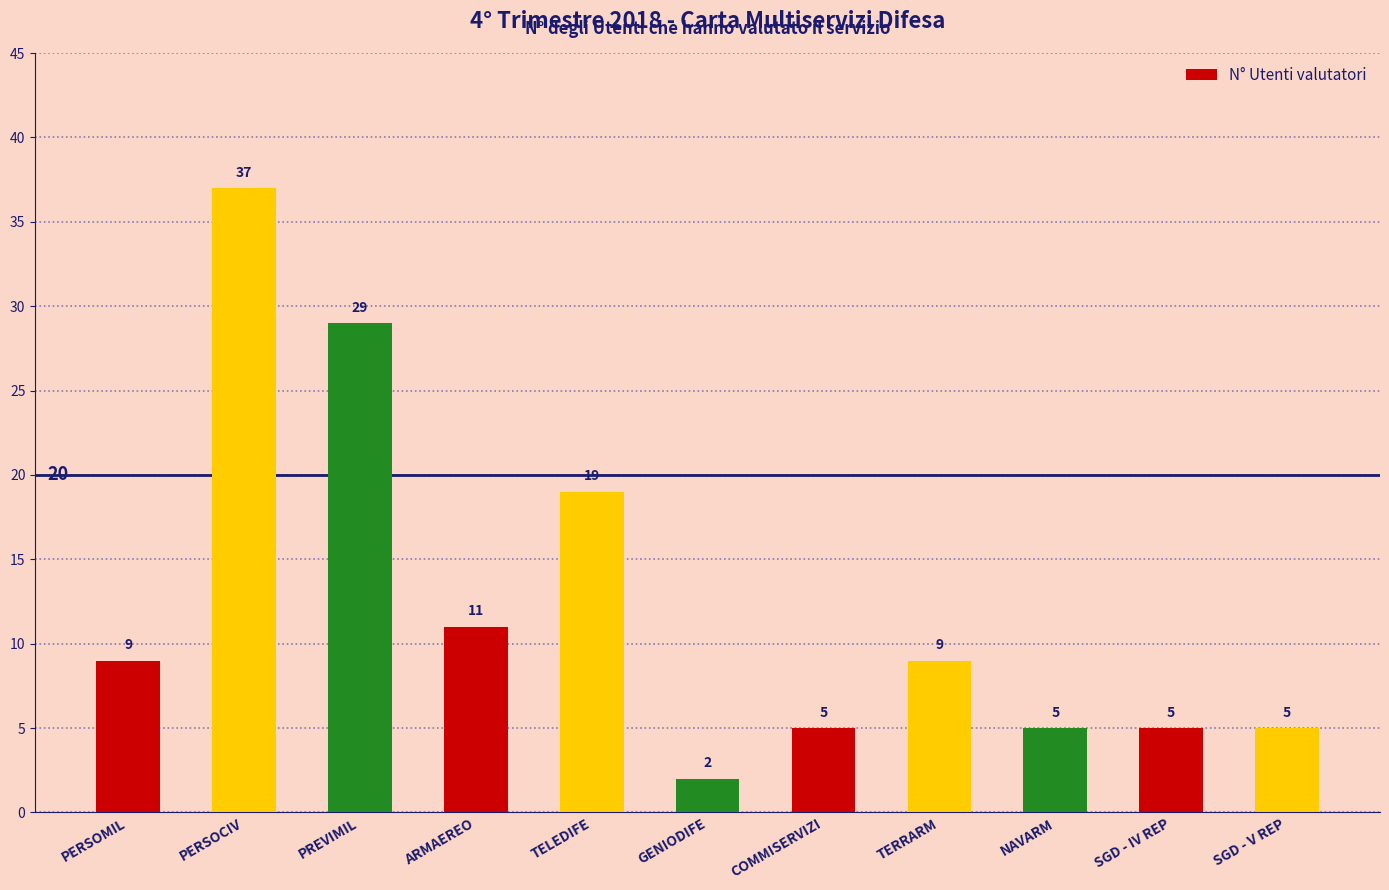

The value at COMMISERVIZI is 5. True or false?

True